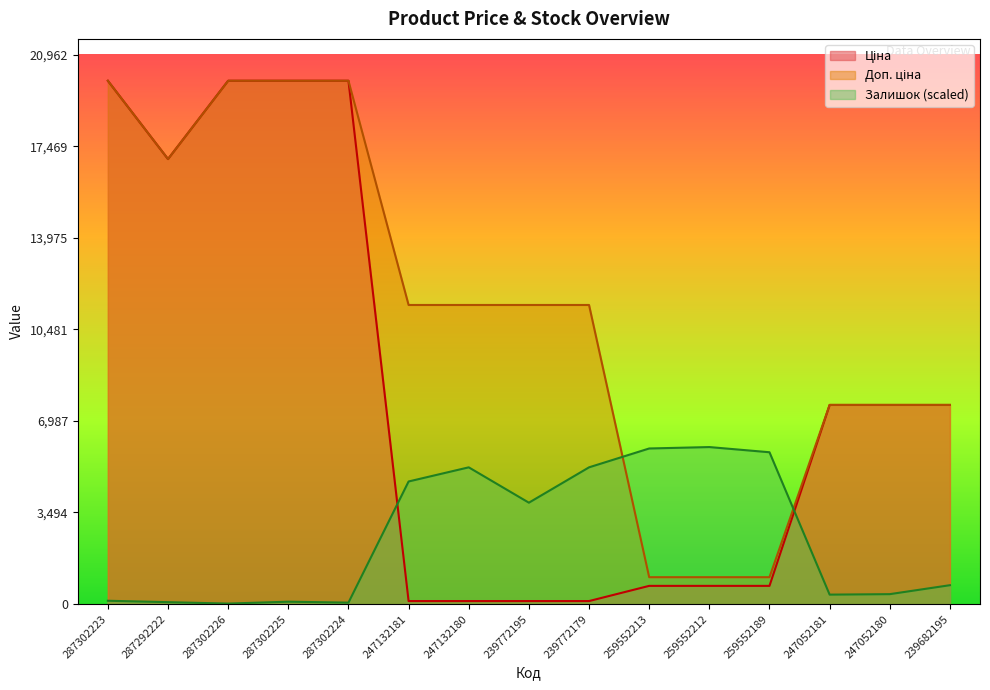

Reading left to right, what are all the values shown in this chart?

Ціна: 287302223=19964.2	287292222=16976.3	287302226=19964.2	287302225=19964.2	287302224=19964.2	247132181=114.1	247132180=114.1	239772195=114.1	239772179=114.1	259552213=693.7	259552212=693.7	259552189=693.7	247052181=7596.5	247052180=7596.5	239682195=7596.5
Доп. ціна: 287302223=19964.2	287292222=16976.3	287302226=19964.2	287302225=19964.2	287302224=19964.2	247132181=11410.0	247132180=11410.0	239772195=11410.0	239772179=11410.0	259552213=1024.6	259552212=1024.6	259552189=1024.6	247052181=7596.5	247052180=7596.5	239682195=7596.5
Залишок: 287302223=125.9	287292222=71.9	287302226=18.0	287302225=89.9	287302224=54.0	247132181=4676.3	247132180=5215.9	239772195=3866.9	239772179=5215.9	259552213=5935.3	259552212=5989.3	259552189=5791.4	247052181=359.7	247052180=377.7	239682195=719.4